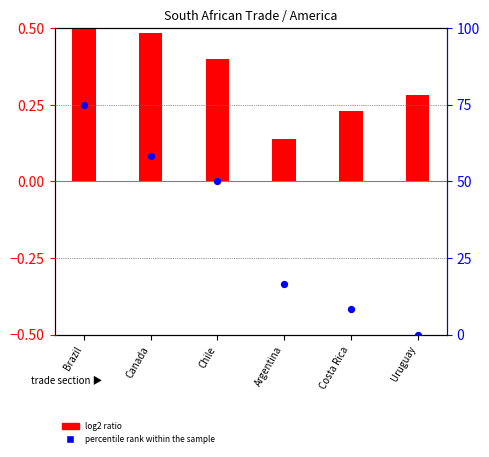

What are all the series names shown in the legend?

log2 ratio, percentile rank within the sample